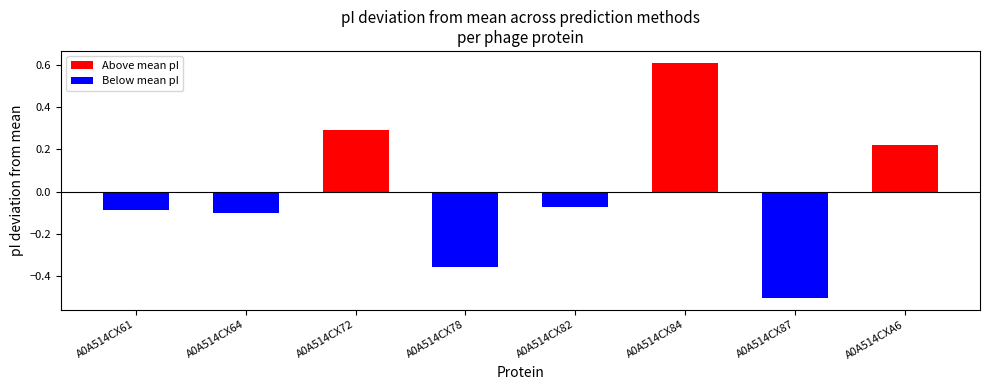

Where does the data first go above 0?

A0A514CX72